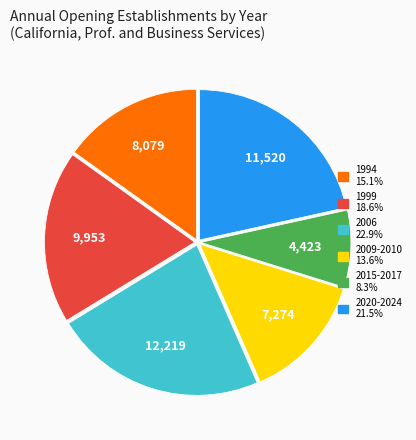

Does any single category account for the majority?

No